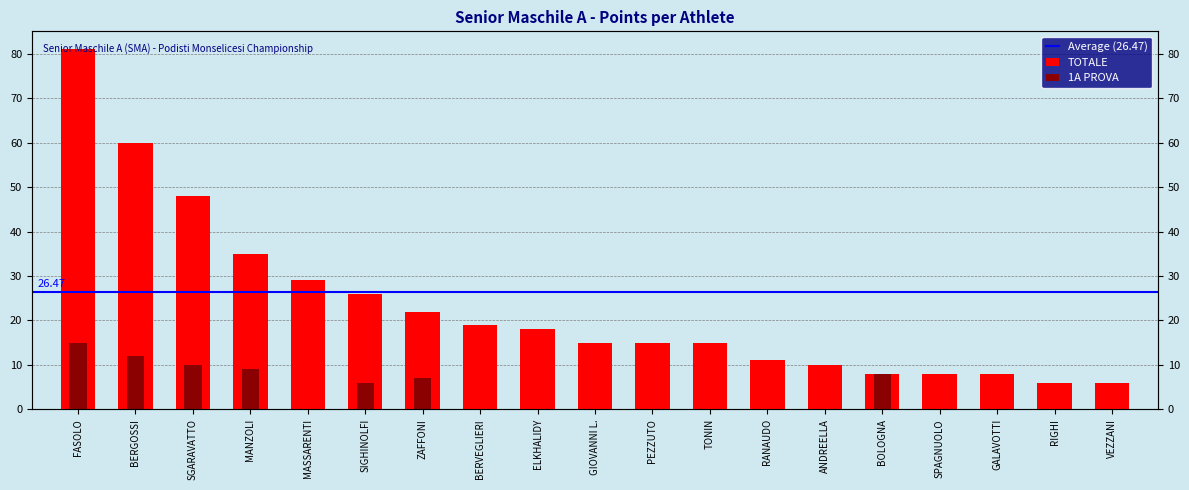

Does the chart contain stacked bars?

No